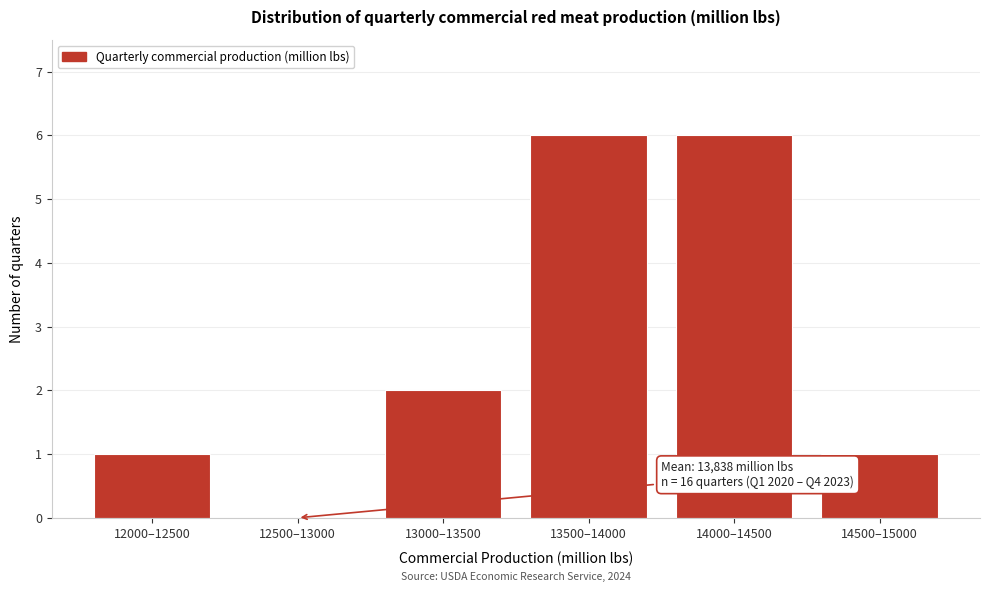

Reading left to right, extract all data points from this chart.

12000–12500=1	12500–13000=0	13000–13500=2	13500–14000=6	14000–14500=6	14500–15000=1